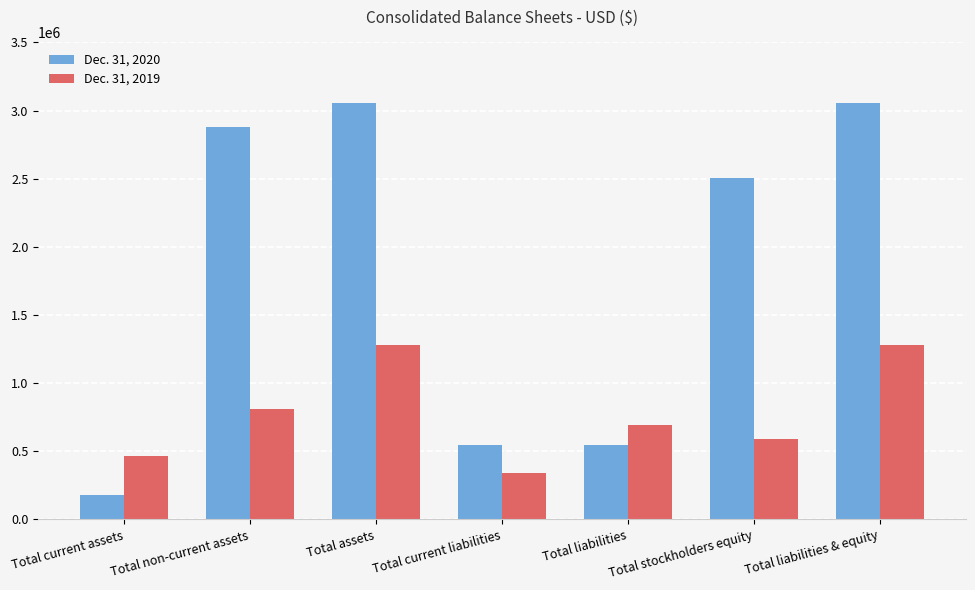

At which label is Dec. 31, 2019 closest to 809090?

Total non-current assets